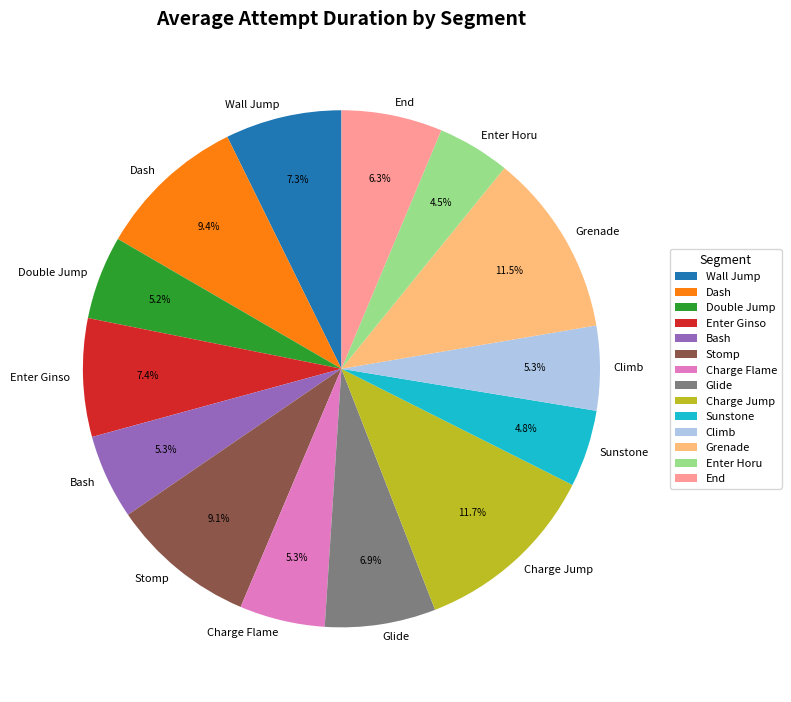

Between End and Double Jump, which is larger?

End